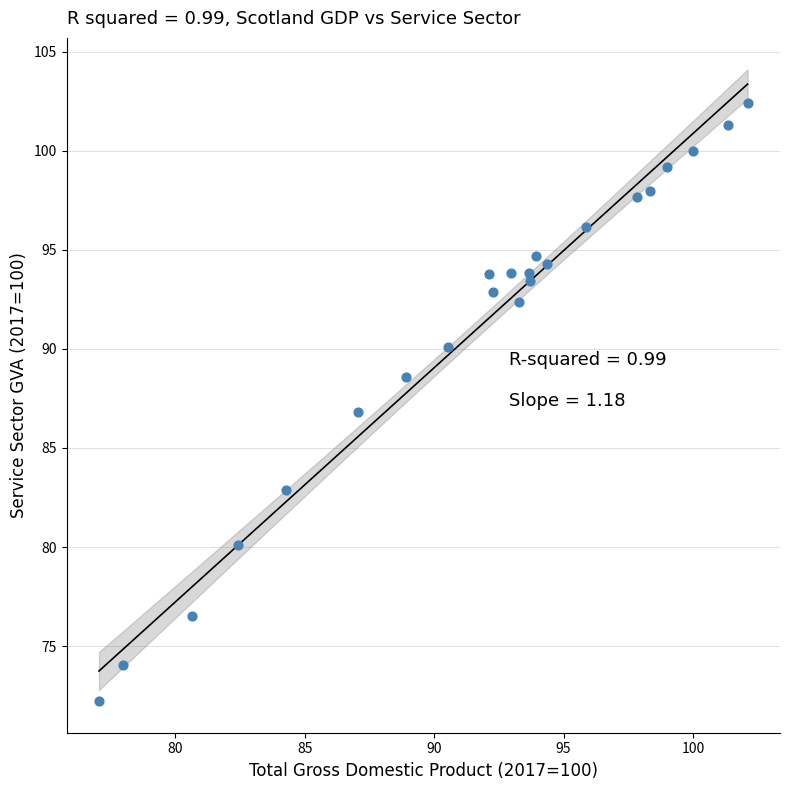

What is the range of Y values (max minus min)?

30.2